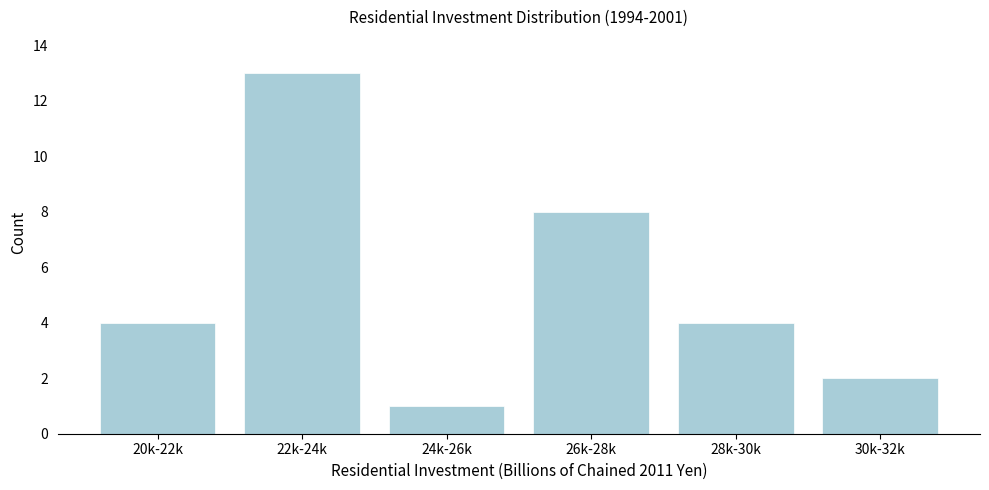

Reading left to right, transcribe all the data shown in this chart.

20k-22k=4	22k-24k=13	24k-26k=1	26k-28k=8	28k-30k=4	30k-32k=2